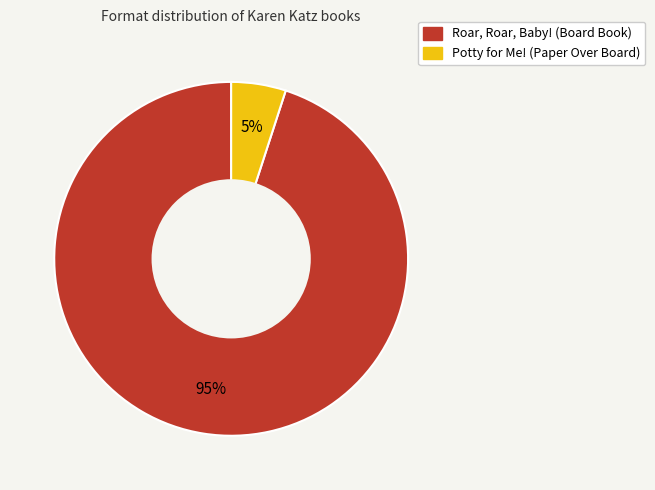

To the nearest percent, what is the difference between the largest and smallest slice percentages?

90%